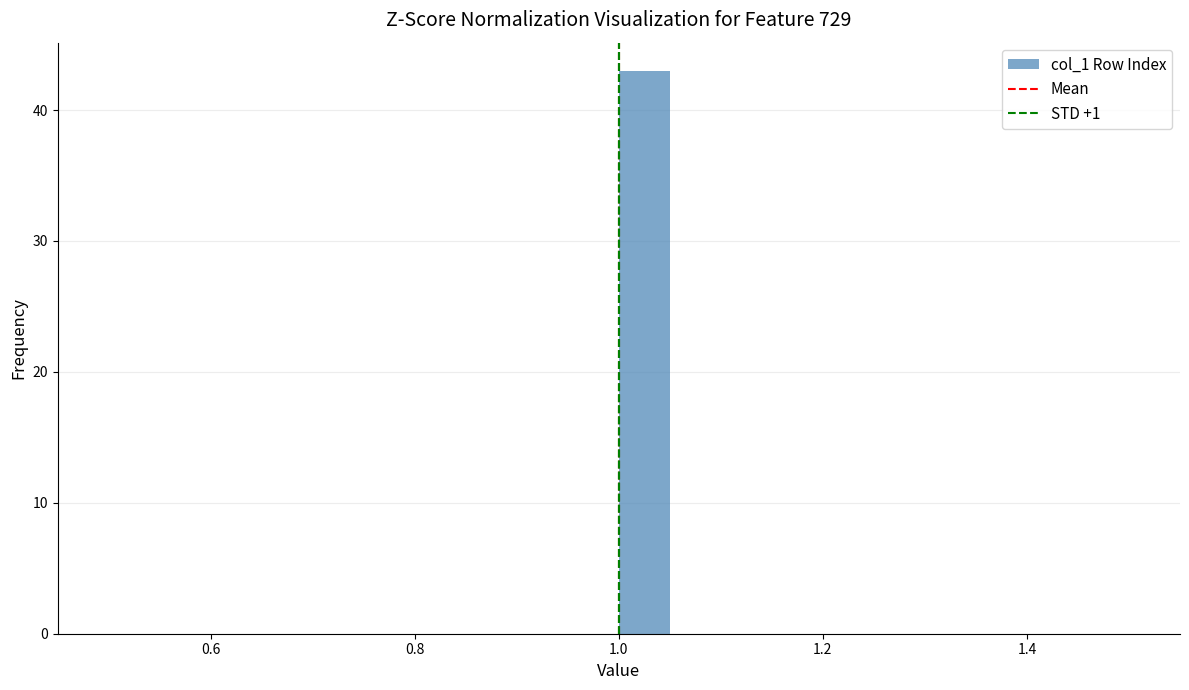

Read against the x-axis, roughly where is the centre of the tallest bar?

1.02